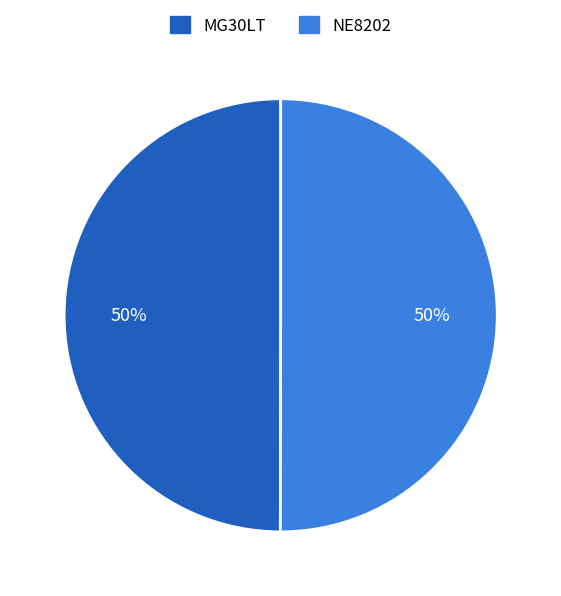

True or false: MG30LT accounts for 50% of the total.

True